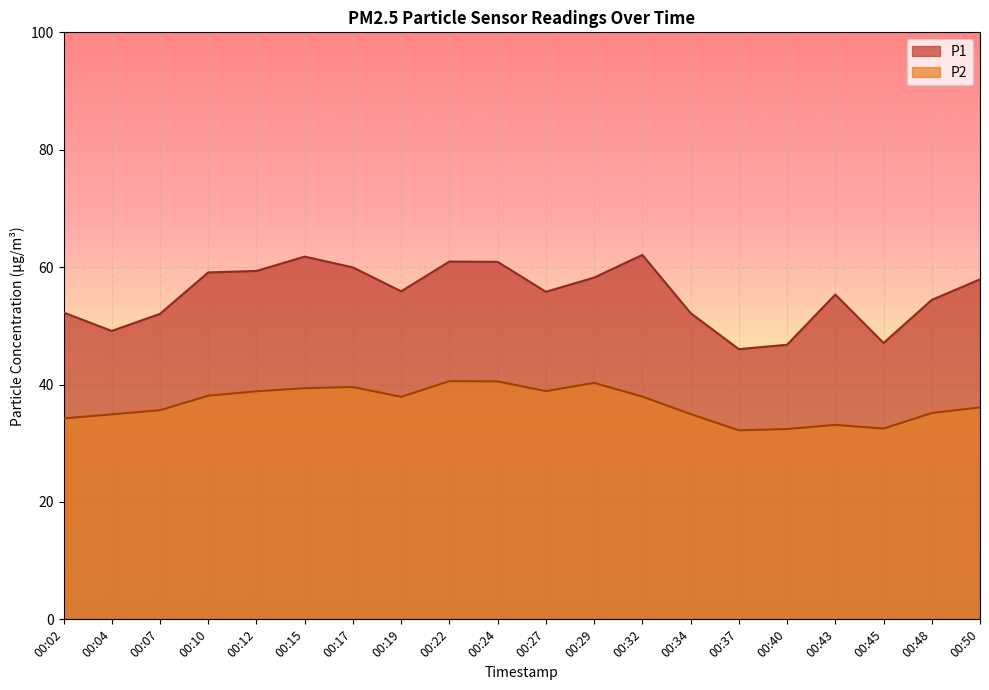

Rank the categories by P2 value from lowest to highest.

00:37, 00:40, 00:45, 00:43, 00:02, 00:04, 00:34, 00:48, 00:07, 00:50, 00:19, 00:32, 00:10, 00:12, 00:27, 00:15, 00:17, 00:29, 00:24, 00:22